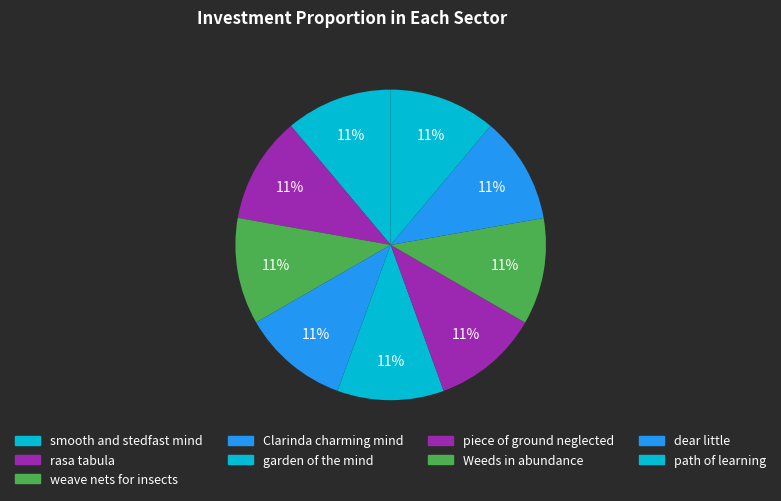

Count the number of slices in the pie.

9